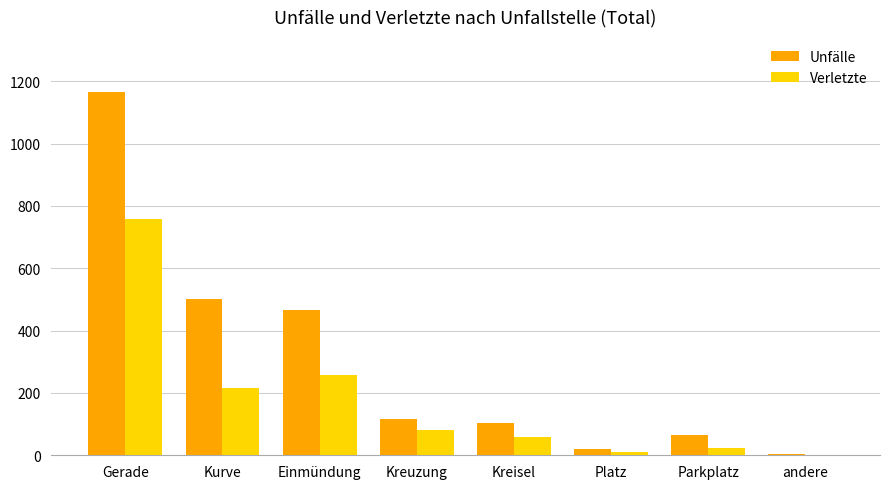

Which series has the largest total across all categories?

Unfälle